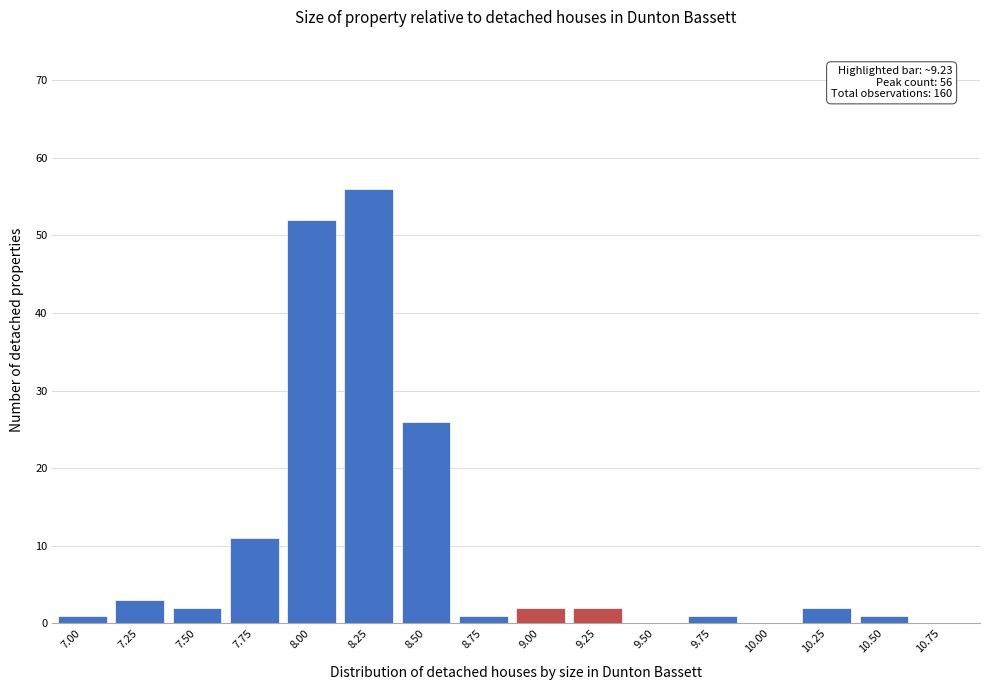

Reading left to right, list all the values displayed in this chart.

7.00=1	7.25=3	7.50=2	7.75=11	8.00=52	8.25=56	8.50=26	8.75=1	9.00=2	9.25=2	9.50=0	9.75=1	10.00=0	10.25=2	10.50=1	10.75=0